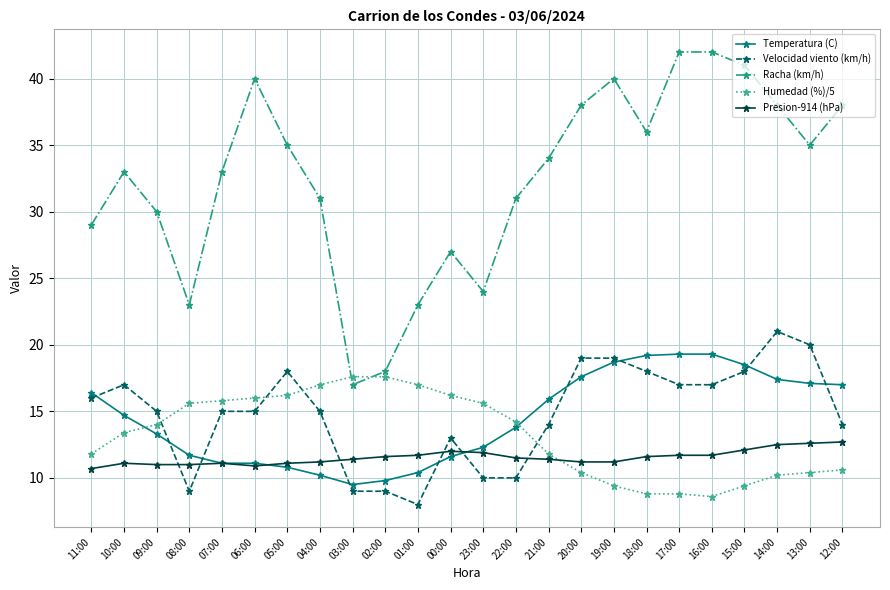

Where do Racha (km/h) and Humedad (%)/5 first cross each other?

04:00 and 03:00